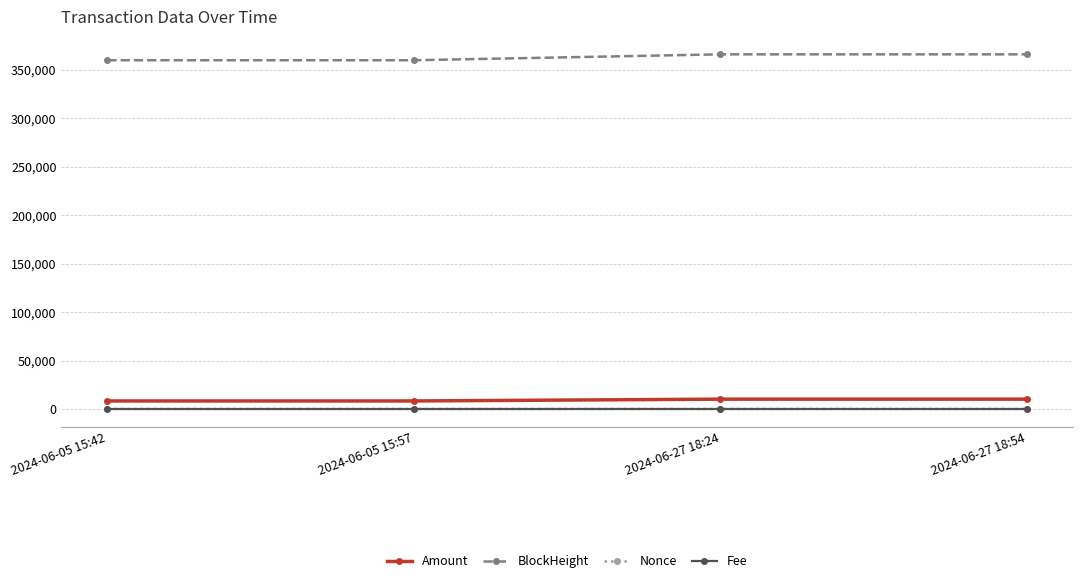

What is the difference between the maximum and second lowest values in the BlockHeight series?

6090.0